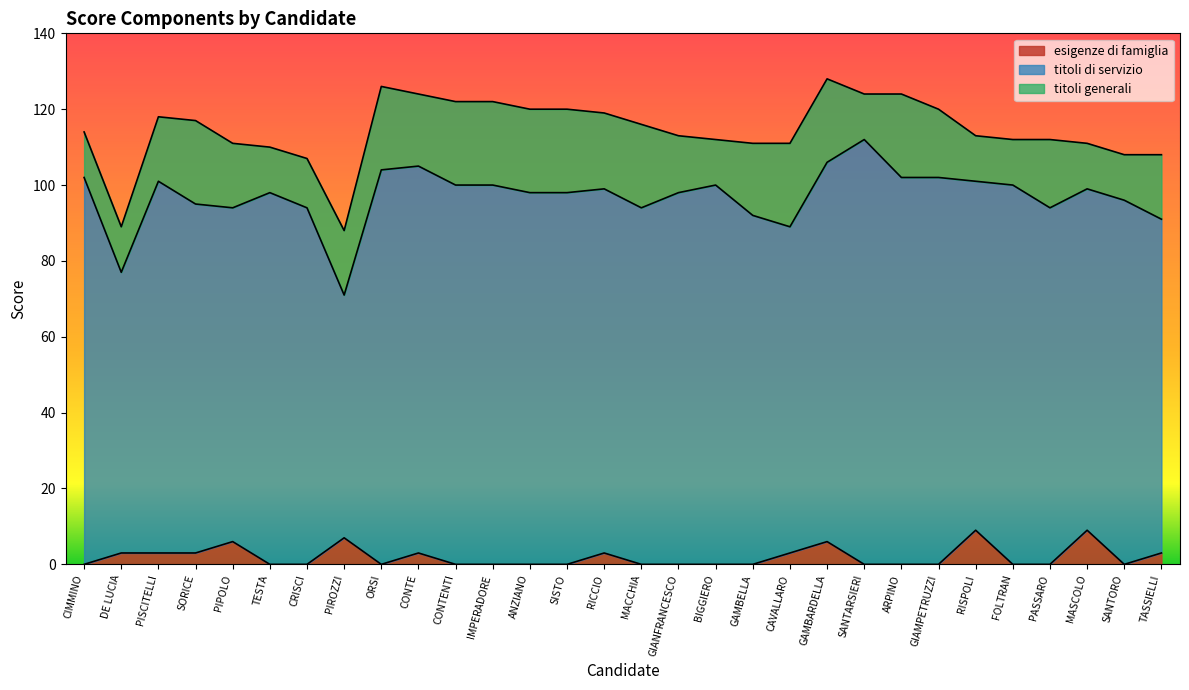

True or false: esigenze di famiglia and titoli di servizio cross at least once.

False